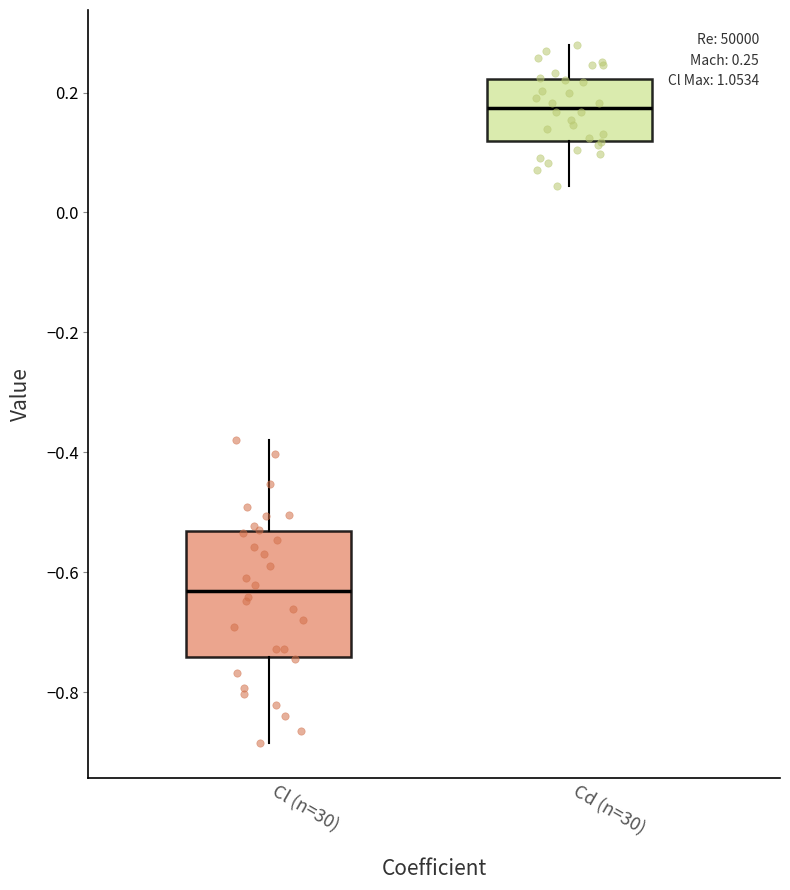

Which box is the tallest, from its lower edge to its upper edge?

Cl (n=30)